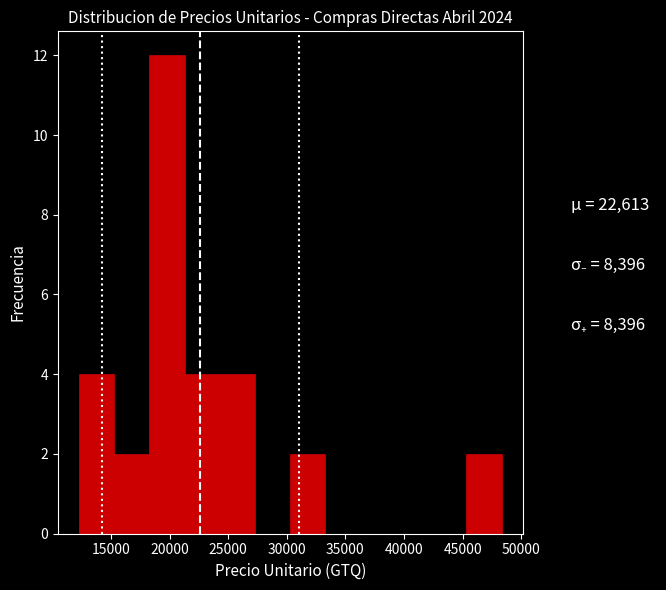

How tall is the bar that spans 24500 to 27500 on the x-axis? Neither the bar edges nor the heights are printed on the chart, so give them approximately, as read against the axes.

4